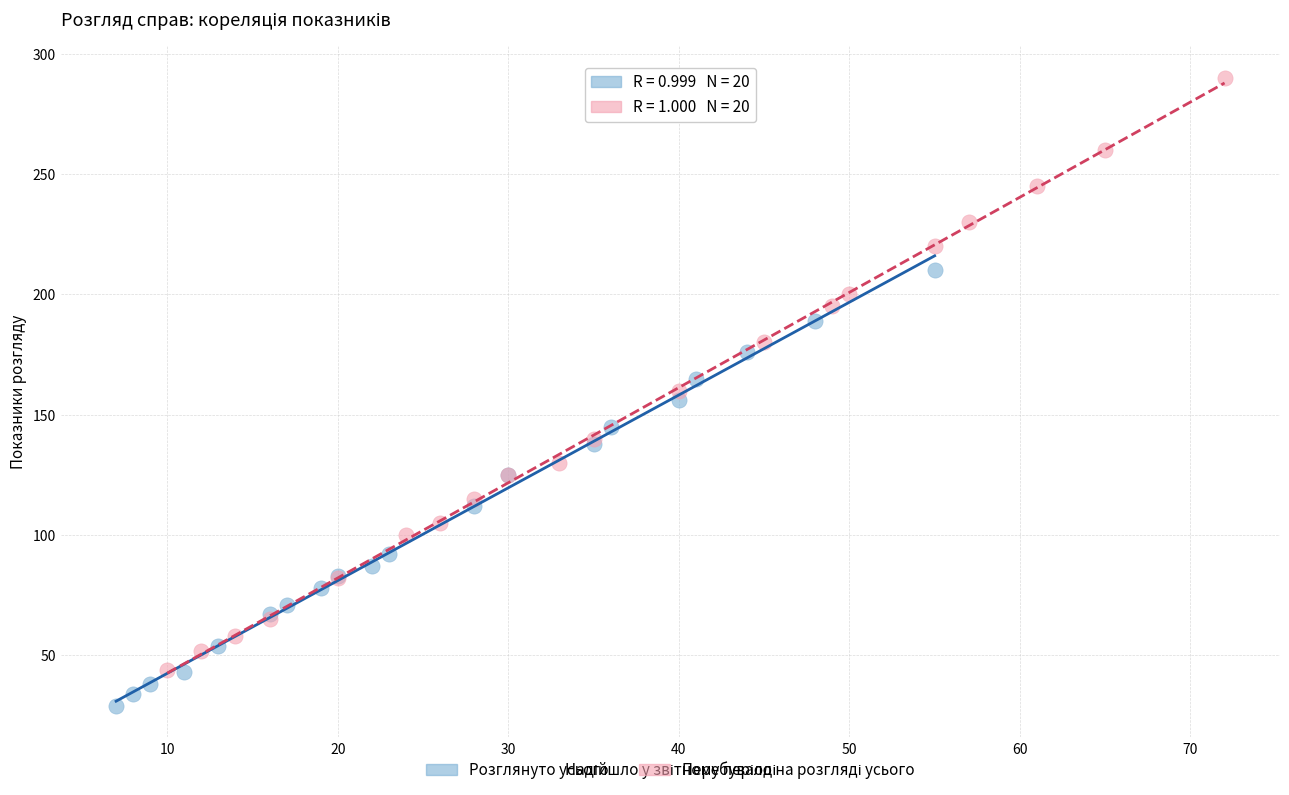

Which series contains the lowest Y value?

Розглянуто усього